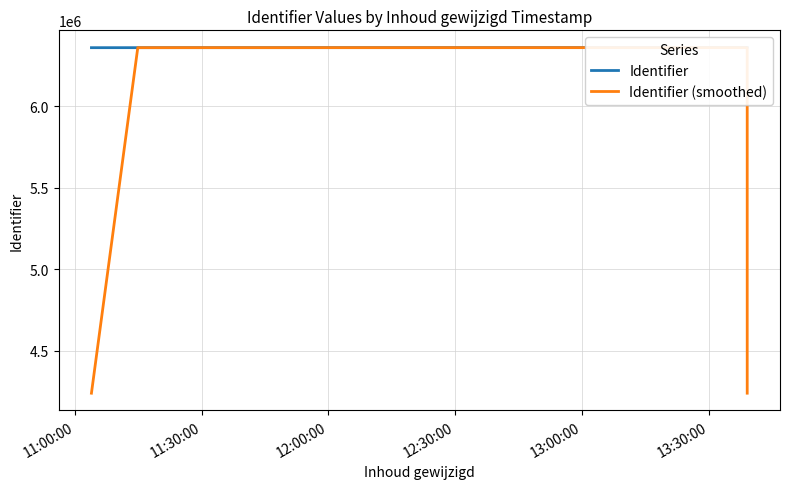

Rank the series by their average value, from highest to lowest.

Identifier, Identifier (smoothed)